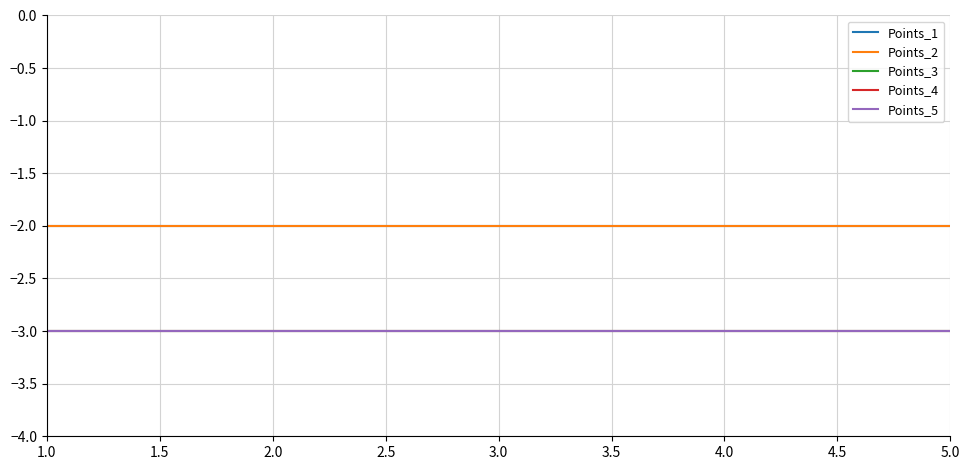

What is the difference between the highest and lowest values at 2.0?

1